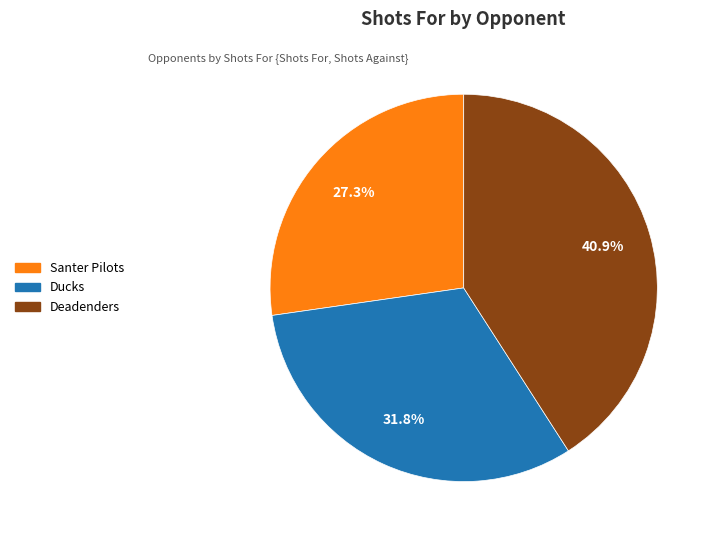

Rank the categories by value from lowest to highest.

Santer Pilots, Ducks, Deadenders